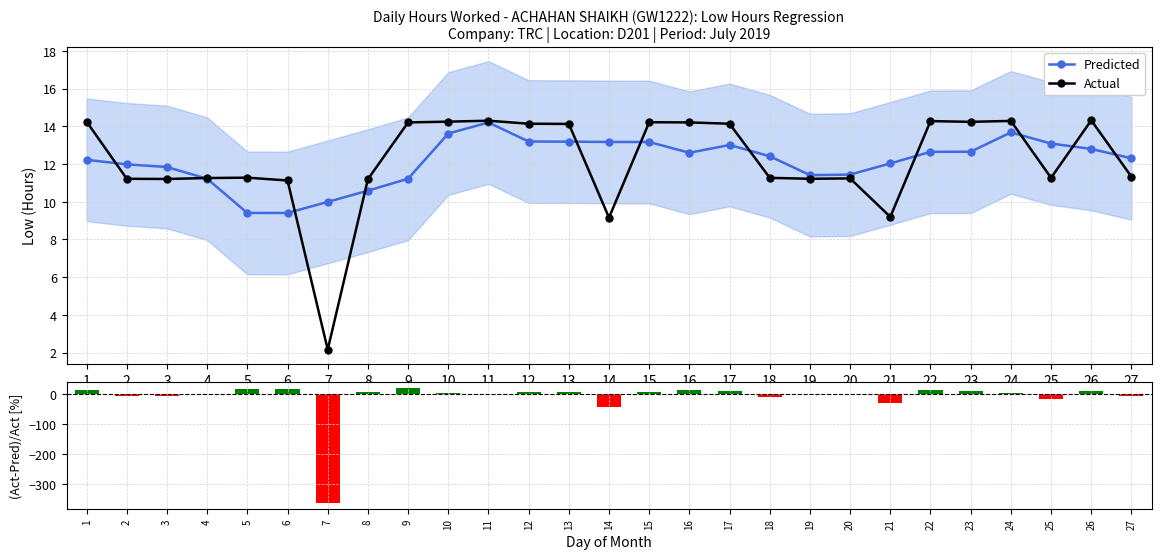

How many values in (Actual-Pred)/Actual are below zero?

10